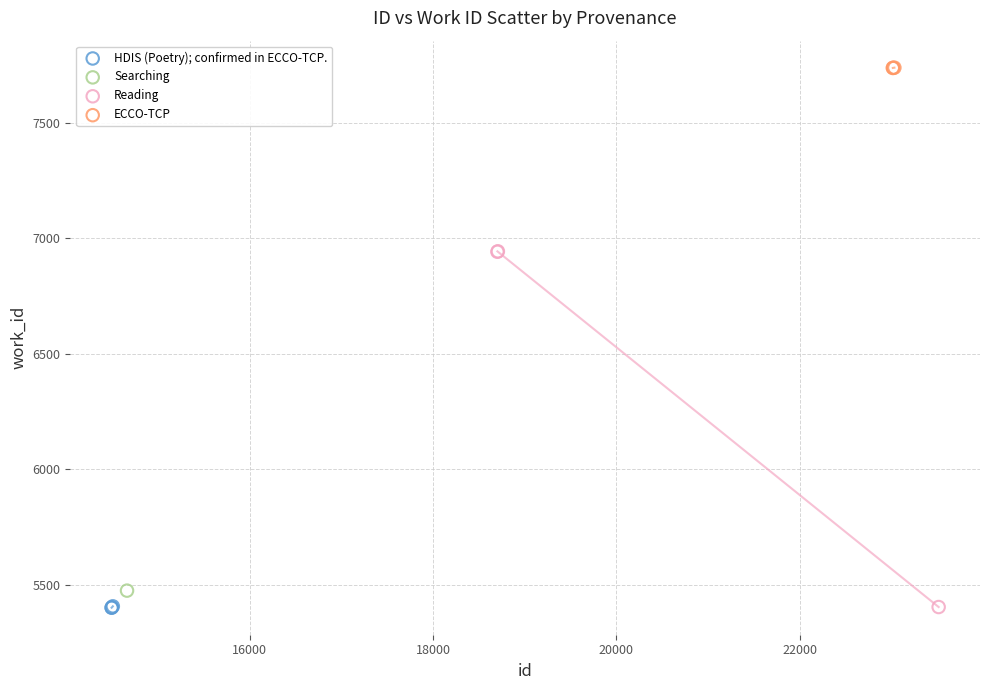

Which series contains the highest Y value?

ECCO-TCP